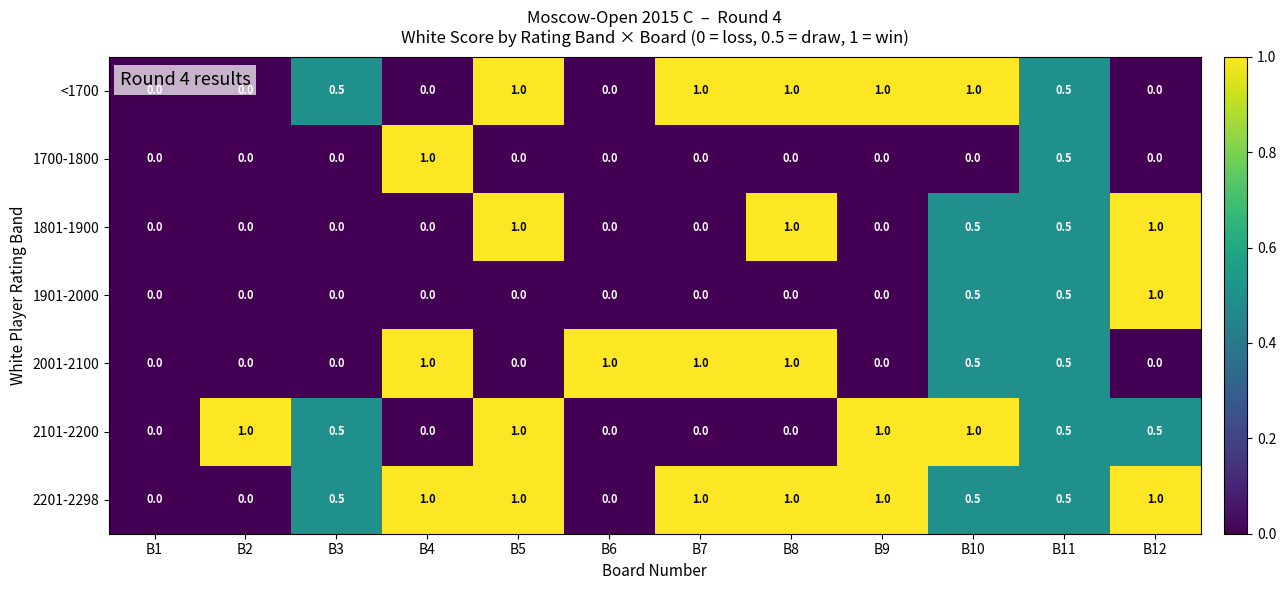

Count the 2101-2200 values in the range 0 to 1.

12